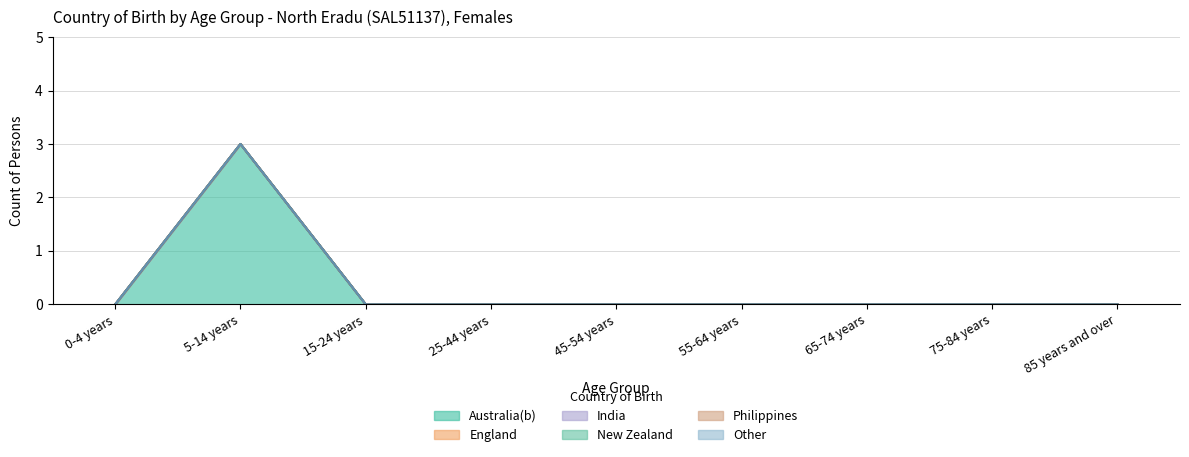

What position from the right is 5-14 years?

8